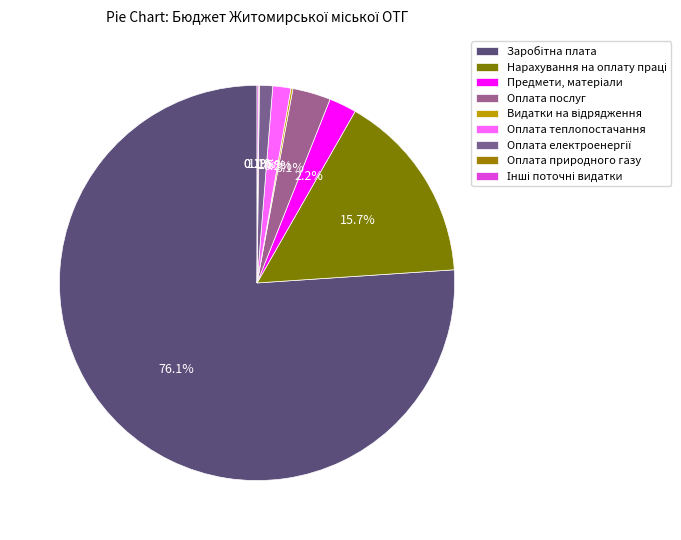

What is the smallest slice in the pie chart?

Оплата природного газу